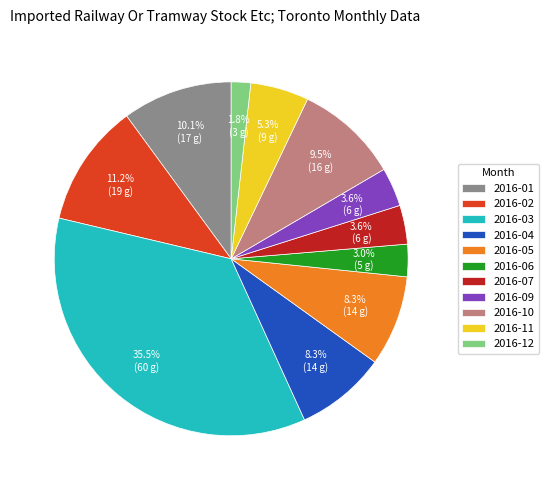

Does 2016-04 represent more than half of the total?

No